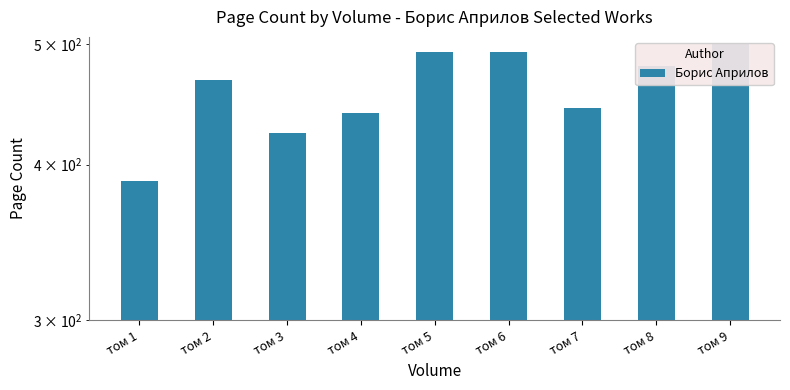

How many series are shown in this chart?

1